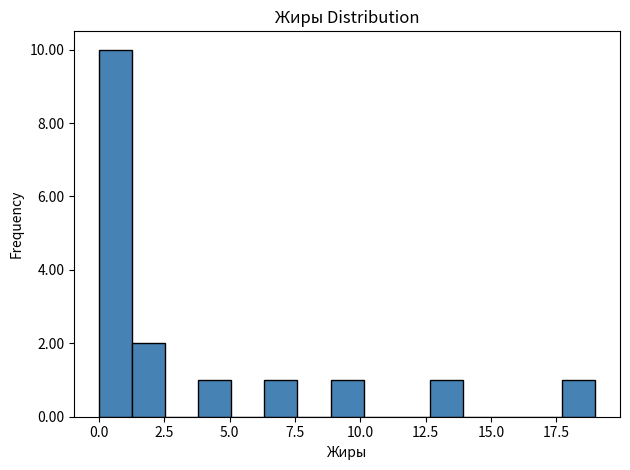

Read against the x-axis, roughly where is the centre of the tallest bar?

0.5